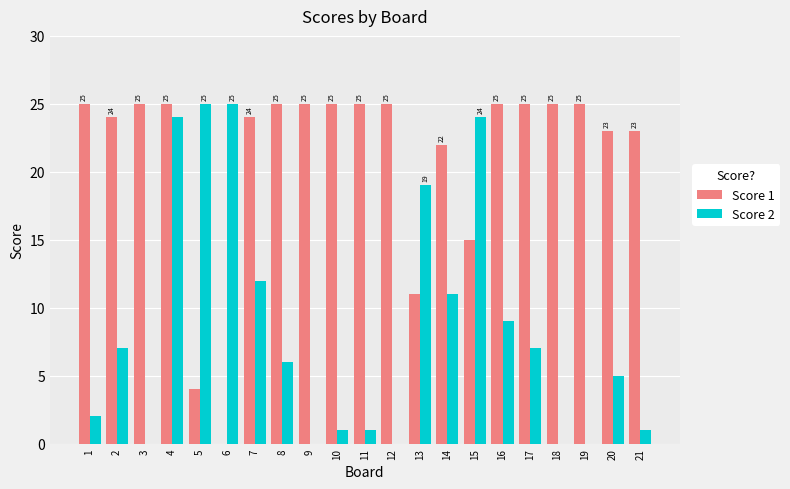

At which category is the sum across all series the highest?

4